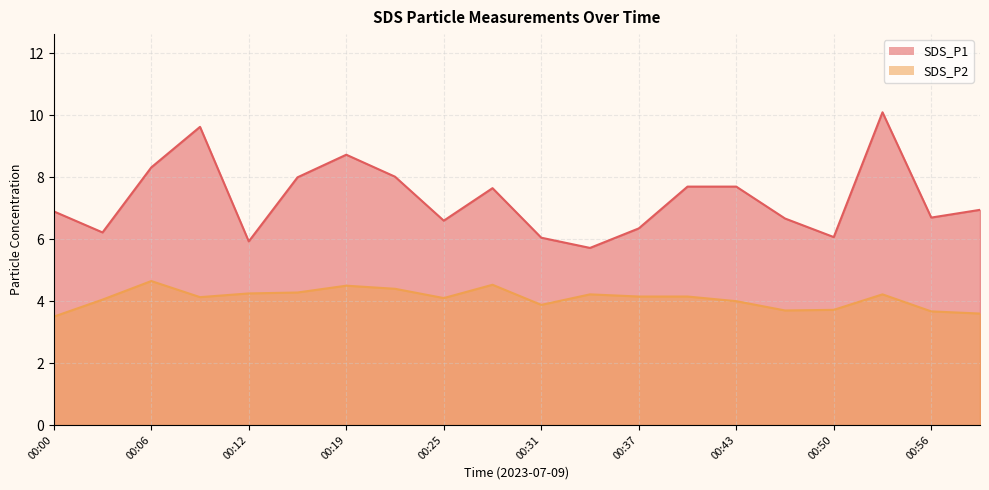

List the series in order of their overall mean, highest first.

SDS_P1, SDS_P2